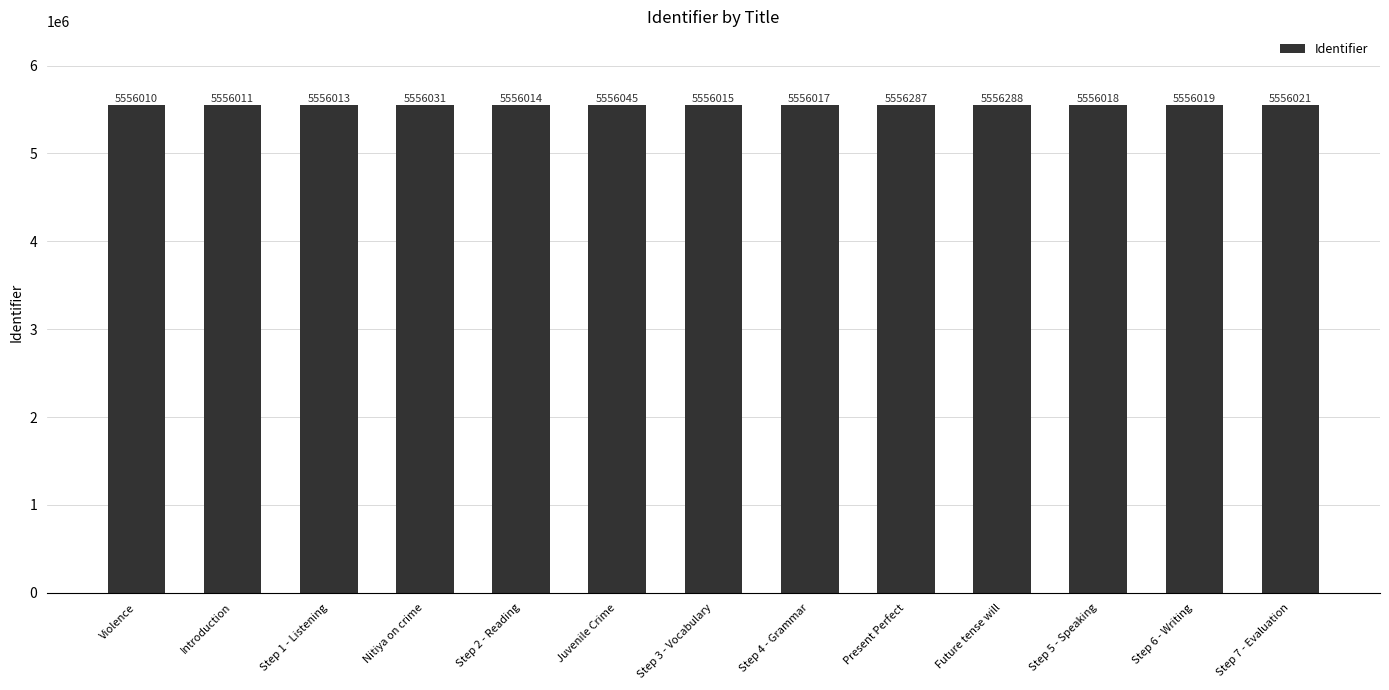

What is the value of the 11th bar from the left?

5556018